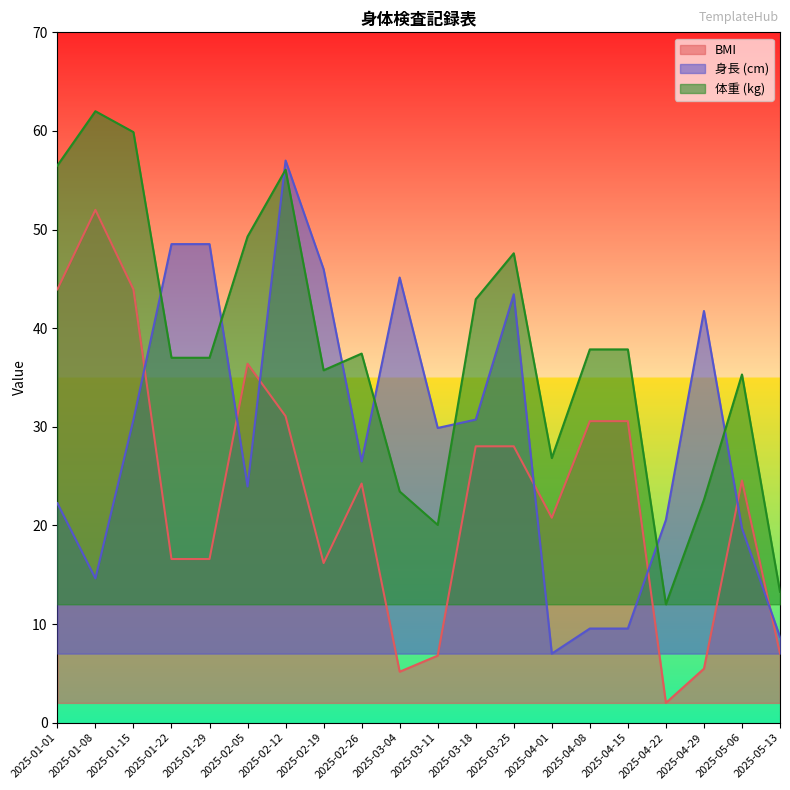

Read the BMI value at 2025-01-29.

16.6